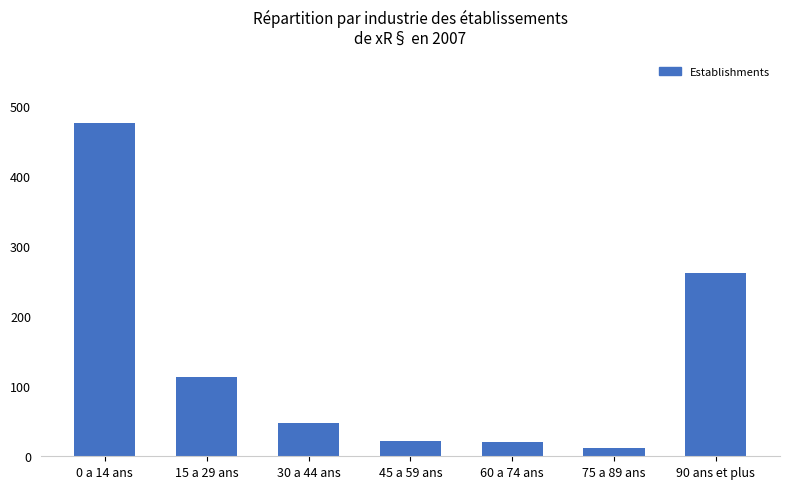

At which category does the chart reach its minimum across all series?

75 a 89 ans